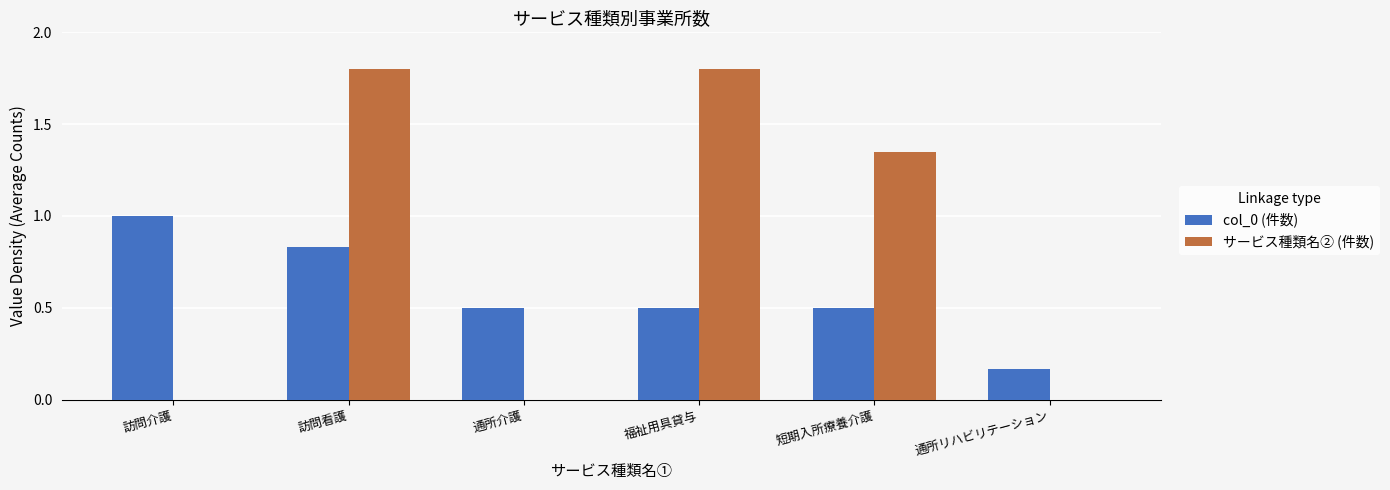

Between 訪問介護 and 短期入所療養介護, which series saw the biggest shift?

サービス種類名② (件数)